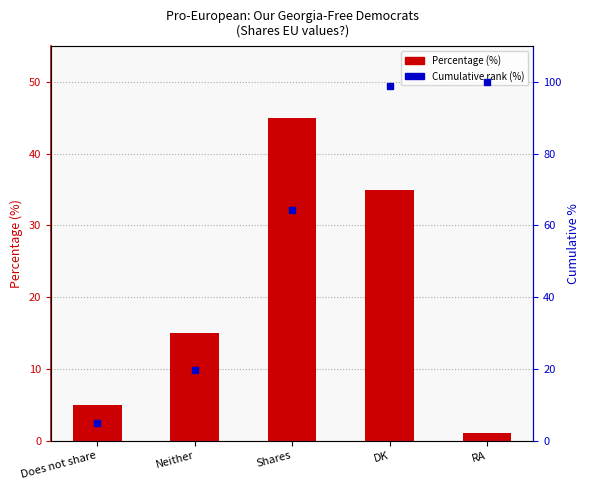

What is the minimum value shown in the chart?

1